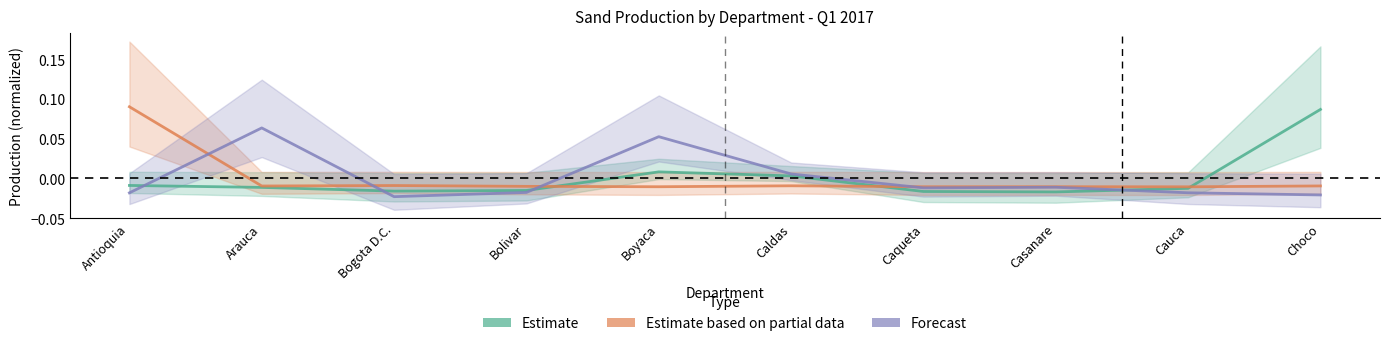

True or false: Estimate based on partial data and Estimate cross at least once.

True